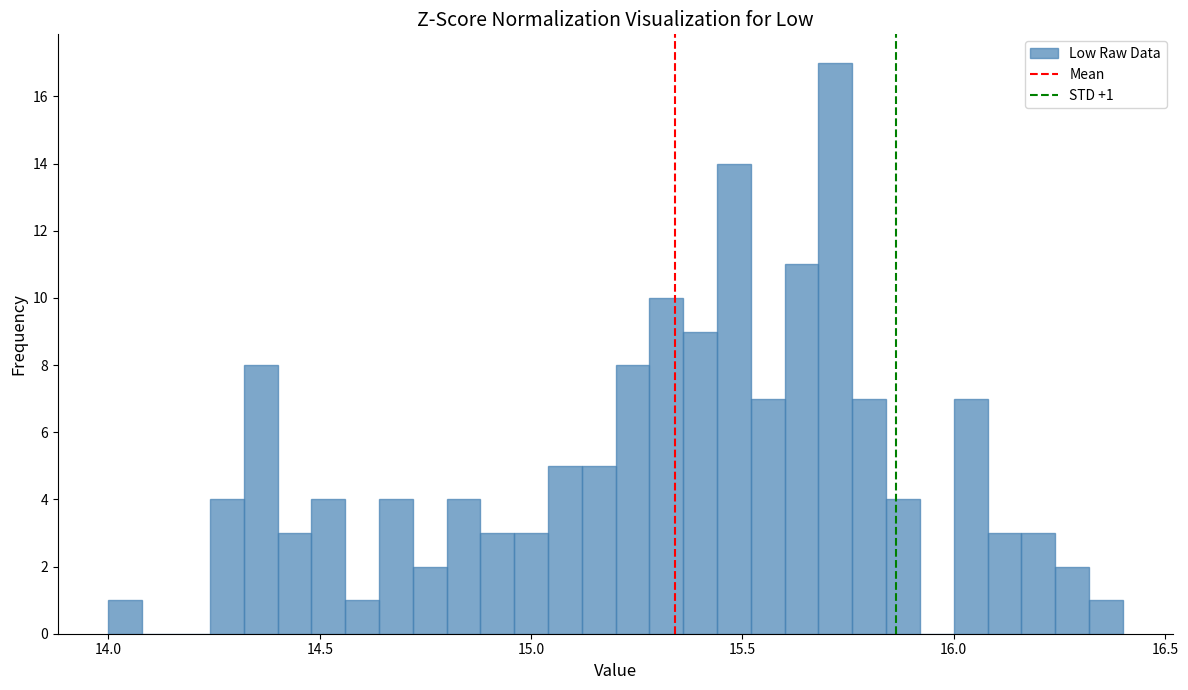

Around what value on the x-axis is the tallest bar? Give the approximate position of its centre, as read against the axis.

15.70